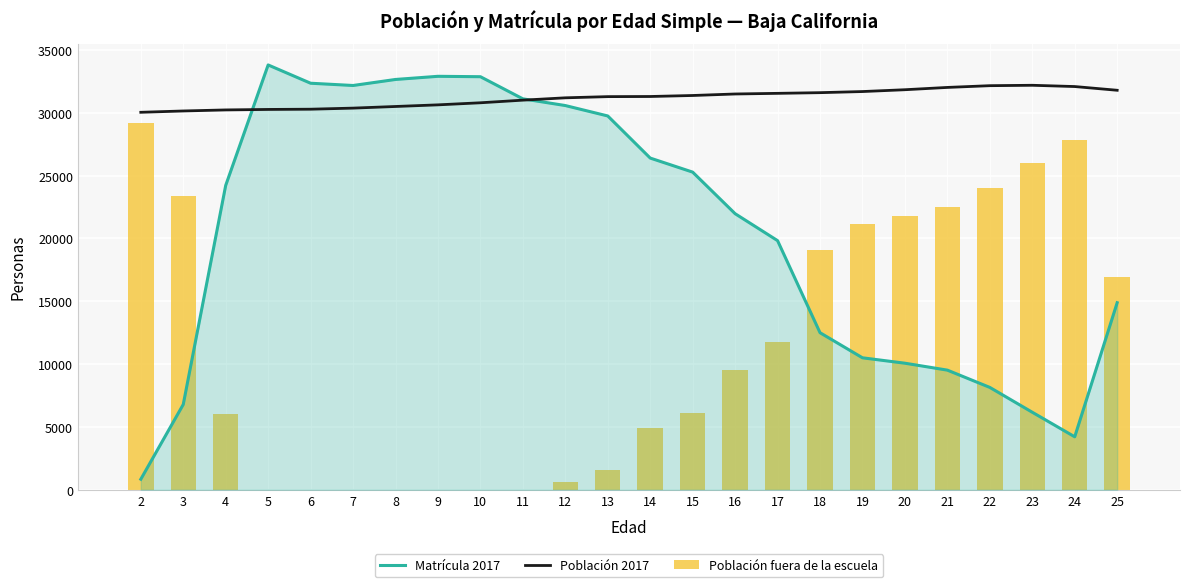

At 7, list the series in order from smallest to largest.

Población fuera de la escuela, Población 2017, Matrícula 2017